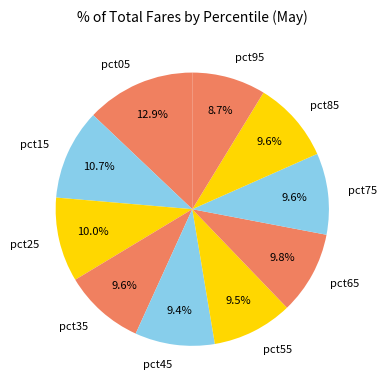

Between pct25 and pct95, which is larger?

pct25